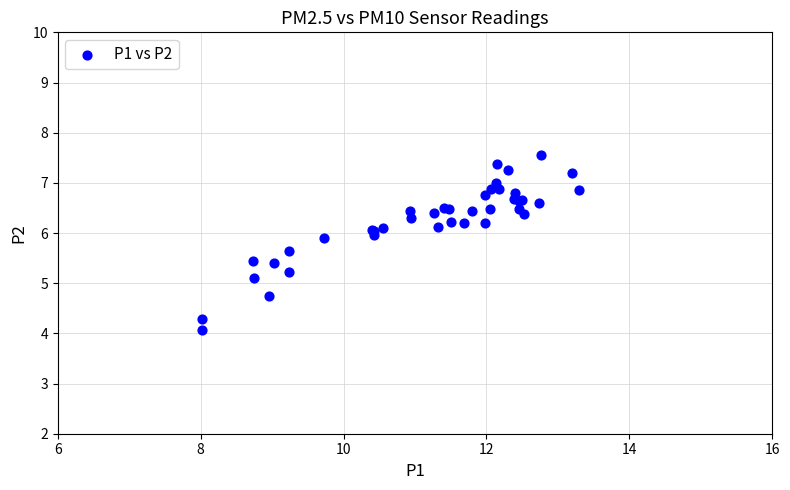

What Y value in the scatter plot is closest to 5?

5.1